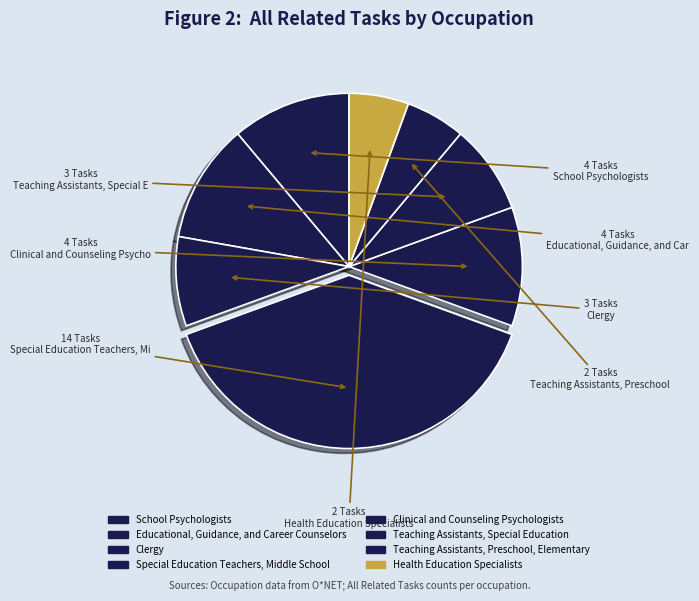

How many slices are in this pie chart?

8